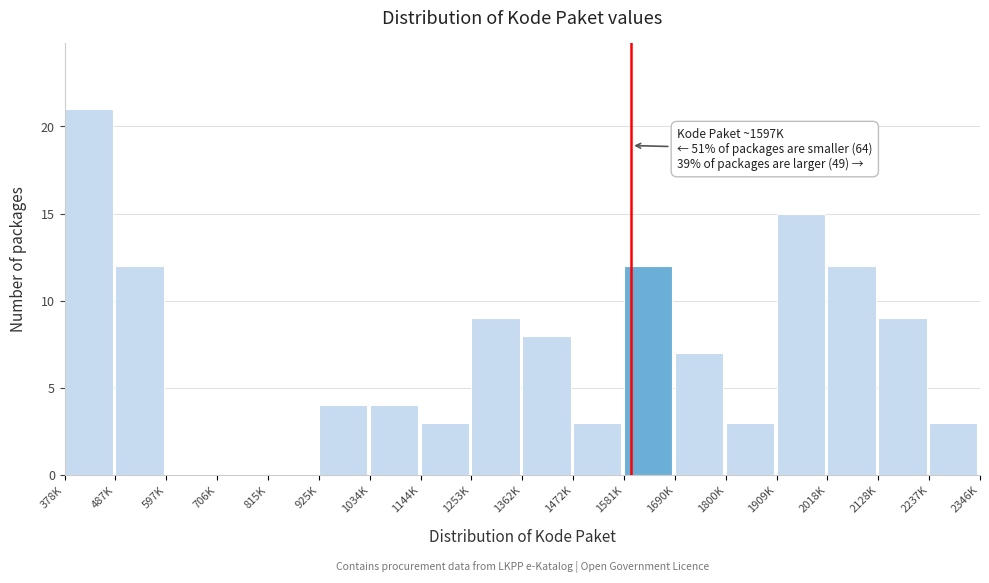

Reading left to right, list all the values displayed in this chart.

378K=21	487K=12	597K=0	706K=0	815K=0	925K=4	1034K=4	1144K=3	1253K=9	1362K=8	1472K=3	1581K=12	1690K=7	1800K=3	1909K=15	2018K=12	2128K=9	2237K=3